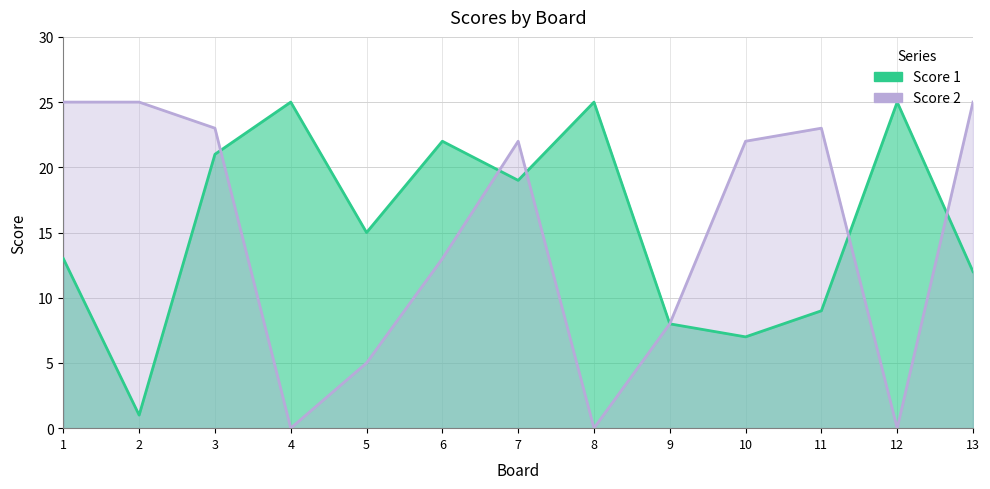

The Score 1 series shows 27 at 7. True or false?

False